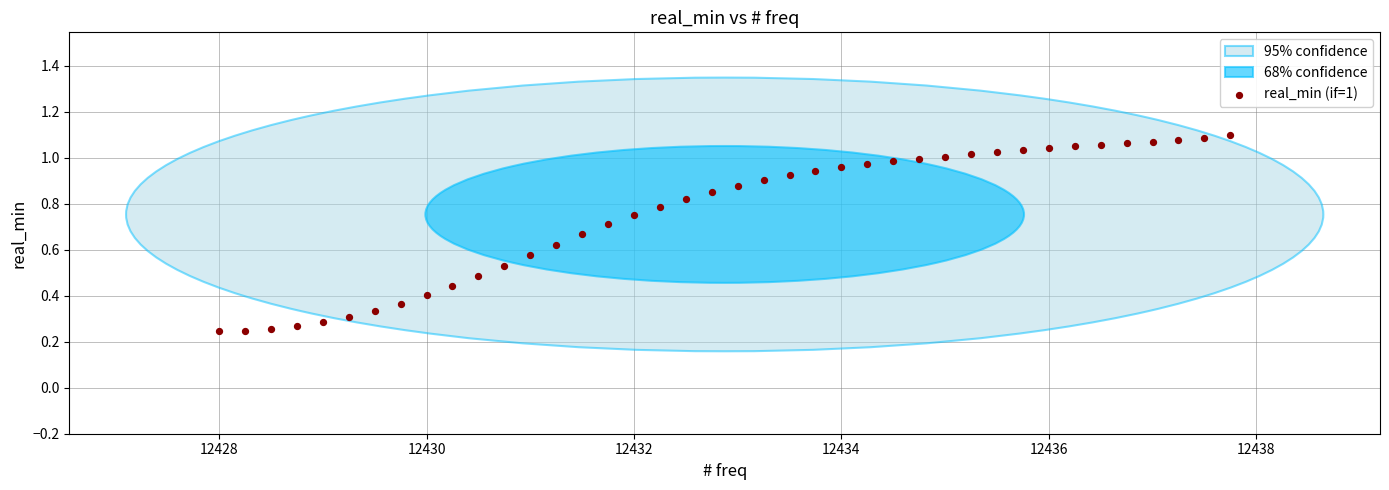

What is the range of X values (max minus min)?

9.8